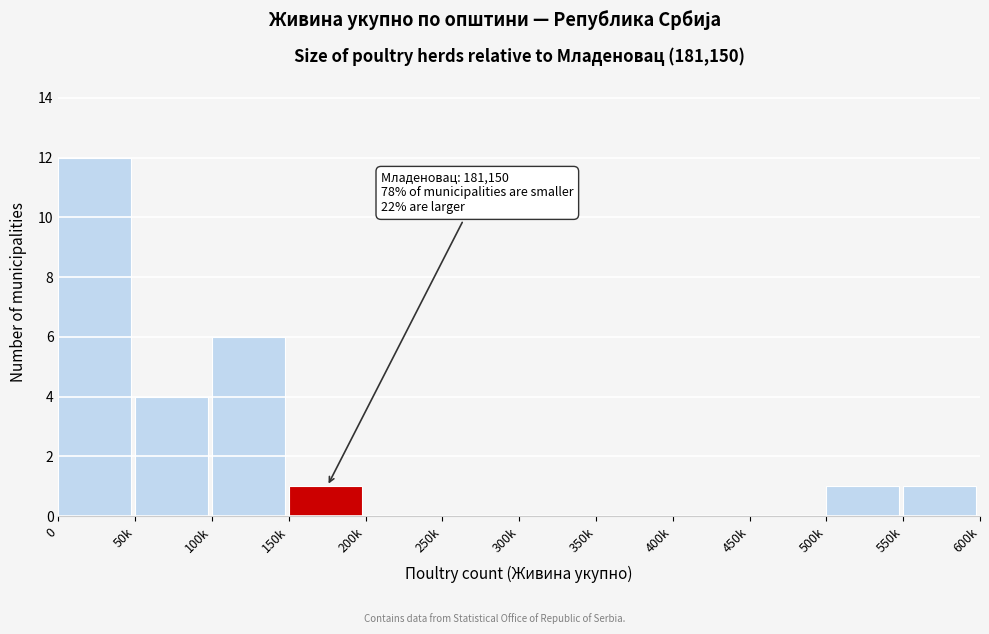

Reading left to right, transcribe all the data shown in this chart.

0=12	50k=4	100k=6	150k=1	200k=0	250k=0	300k=0	350k=0	400k=0	450k=0	500k=1	550k=1